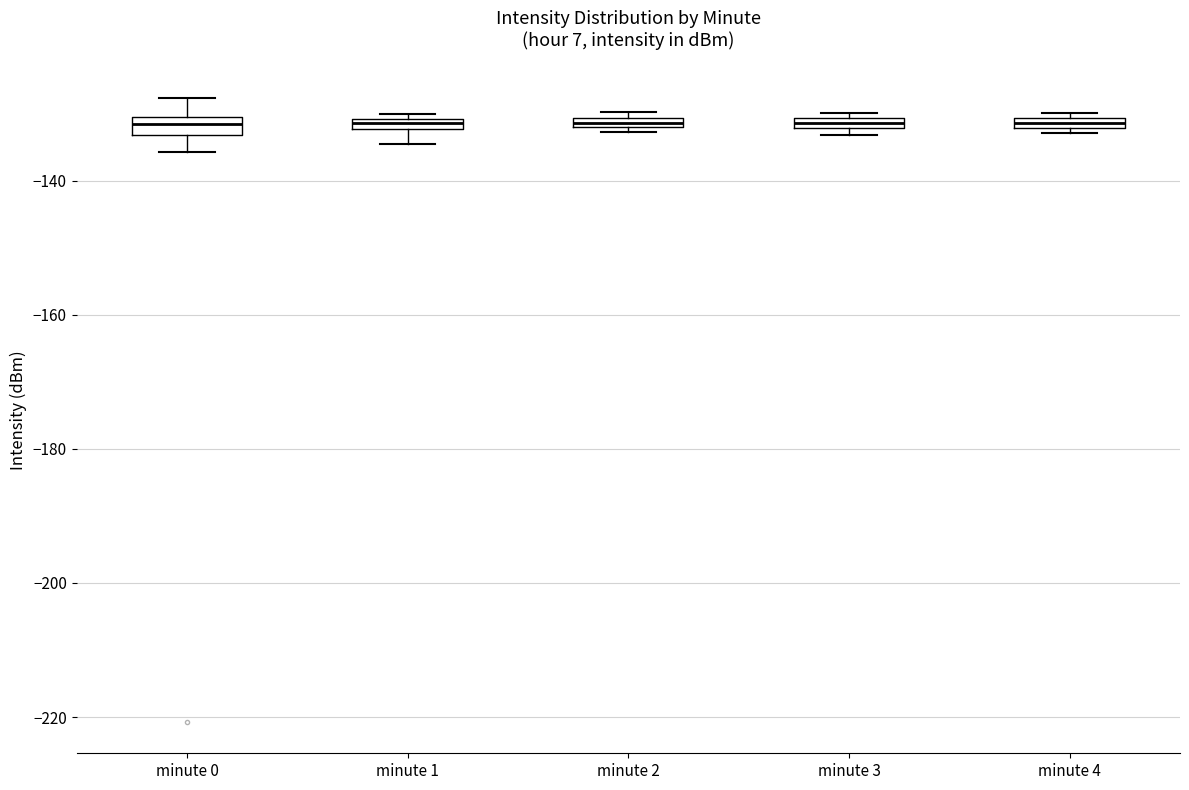

Where is the upper edge of the box for minute 1 on the y-axis? The values are not printed on the chart, so give them approximately, as read against the axis.

-130